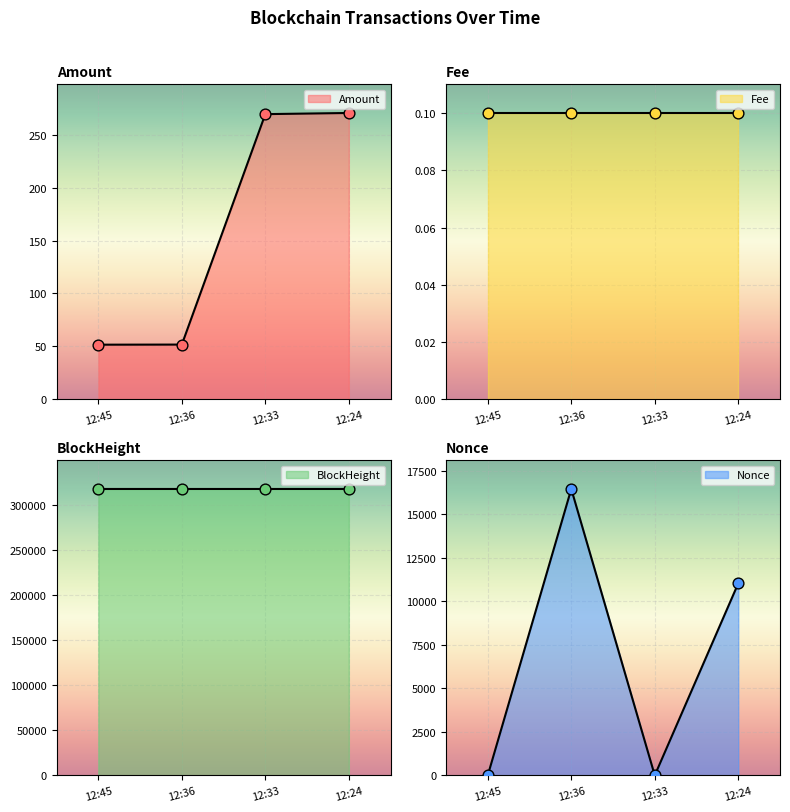

At how many categories does at least one series exceed 225230?

4